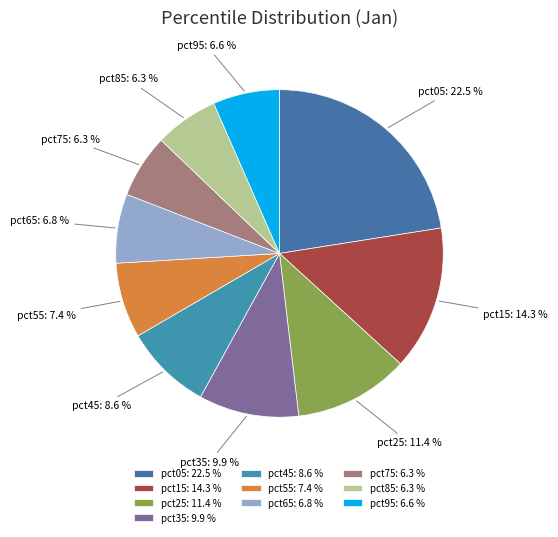

True or false: pct95 accounts for 7% of the total.

True